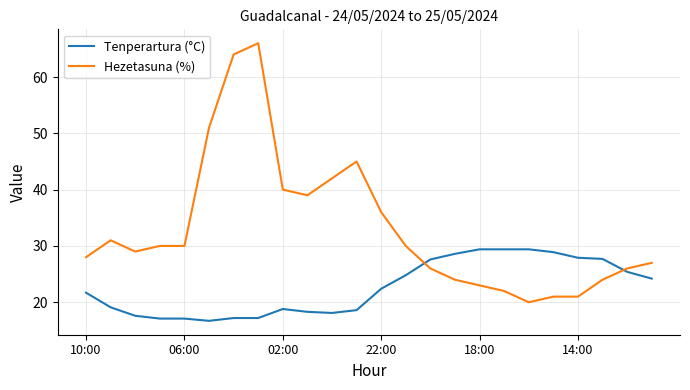

List the series in order of their peak value, lowest first.

Tenperartura (°C), Hezetasuna (%)